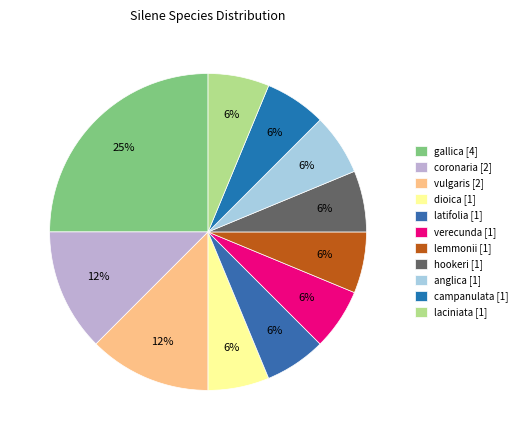

Approximately how many times larger is the value at campanulata compared to laciniata?

1.0